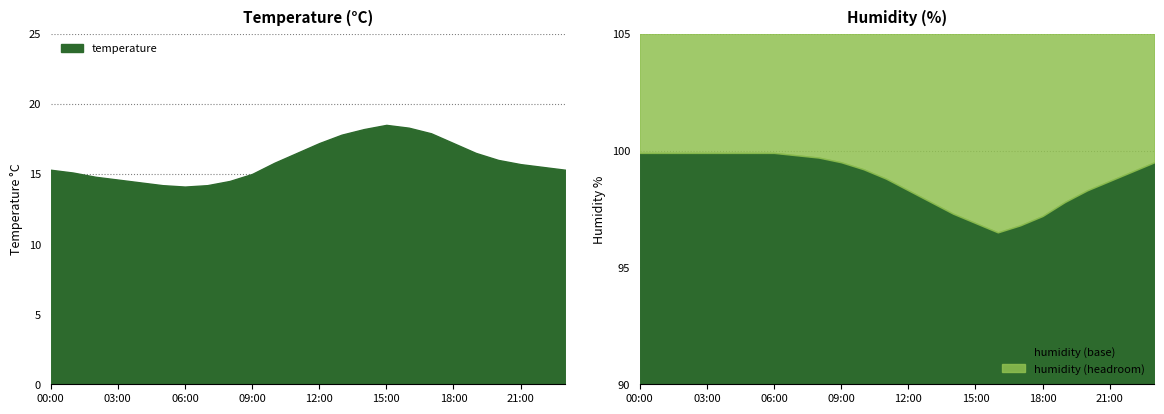

True or false: humidity and temperature cross at least once.

False